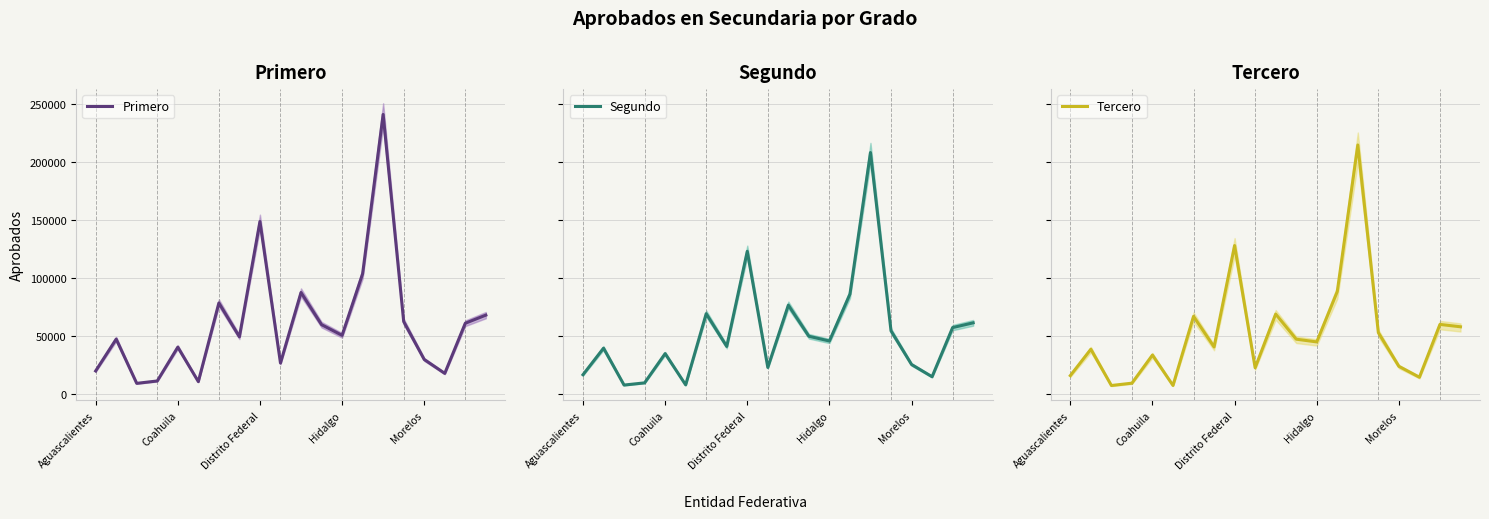

What are all the series names shown in the legend?

Primero, Segundo, Tercero